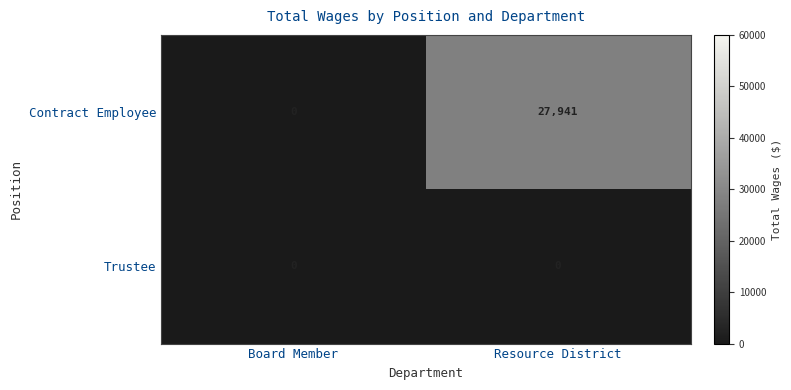

At which category is the sum across all series the highest?

Resource District